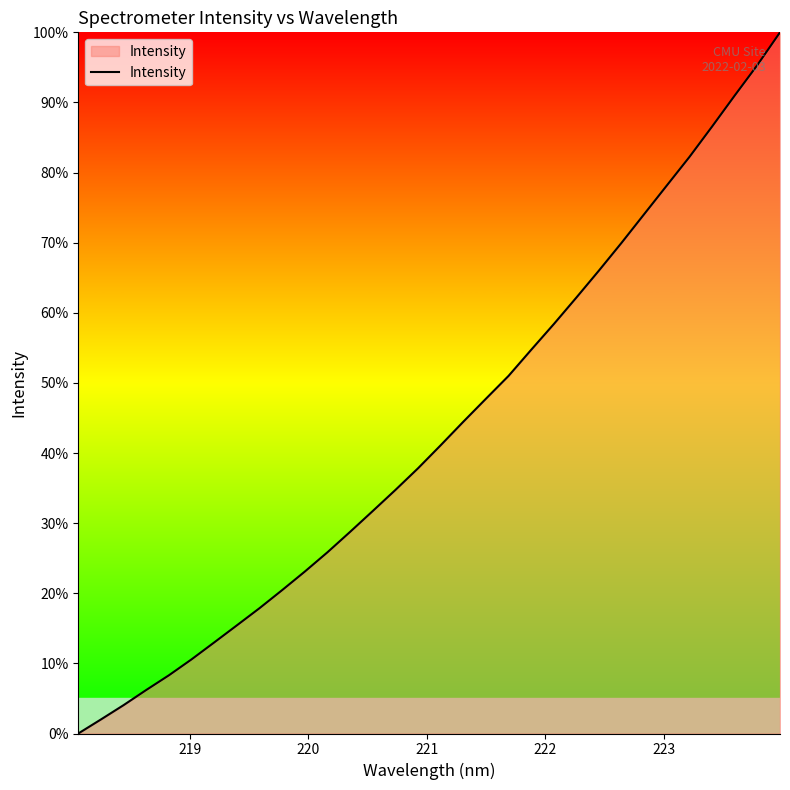

What is the greatest value displayed?

100.0